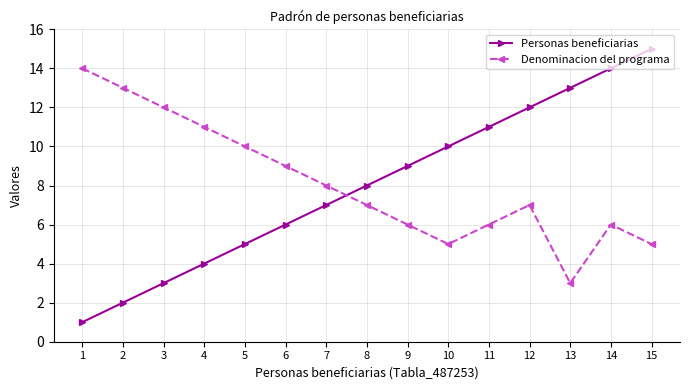

Is this an area chart (filled region under the line)?

No